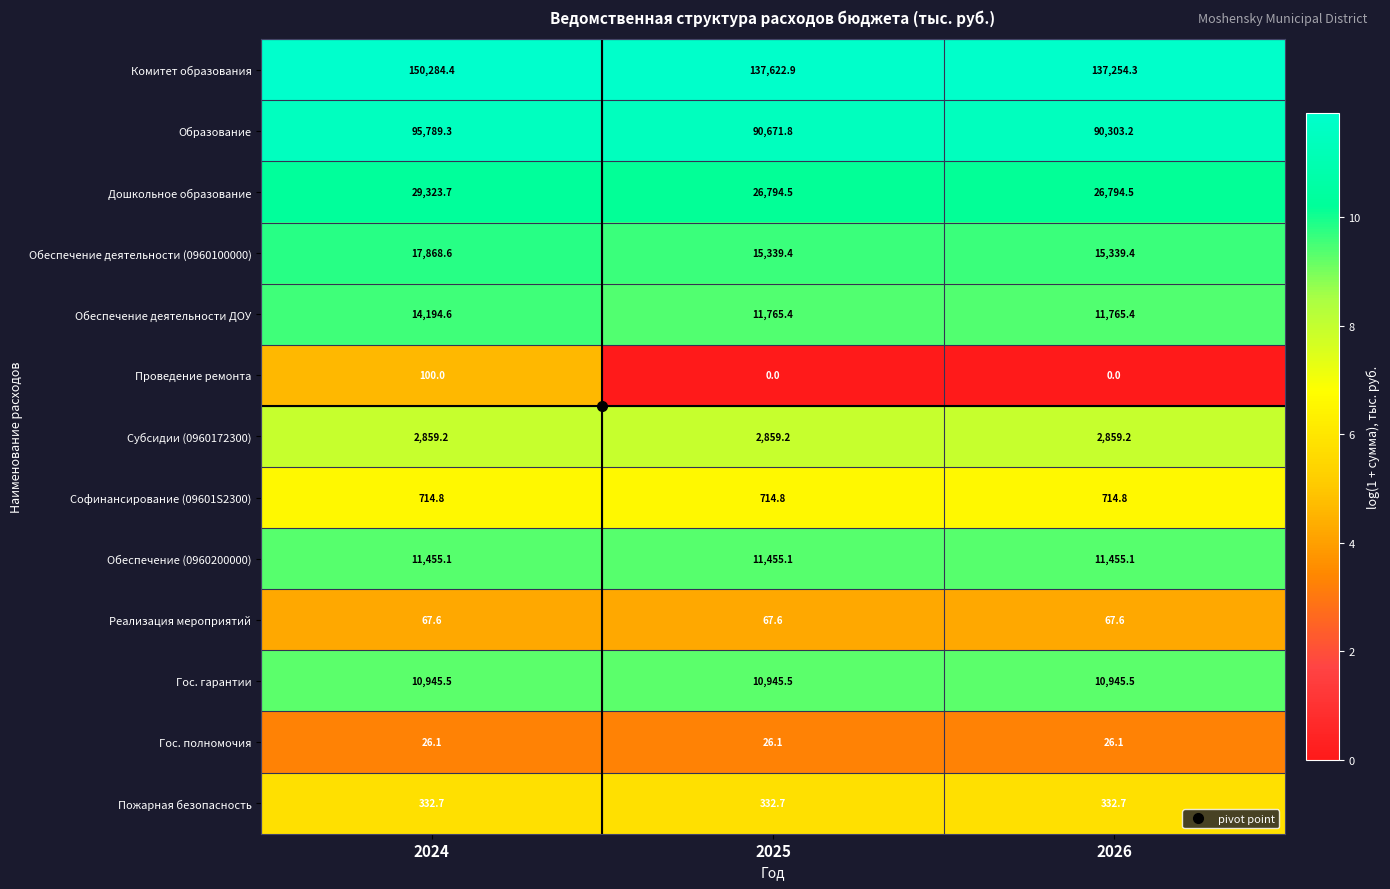

Read the Обеспечение деятельности (0960100000) value at 2026.

15339.4